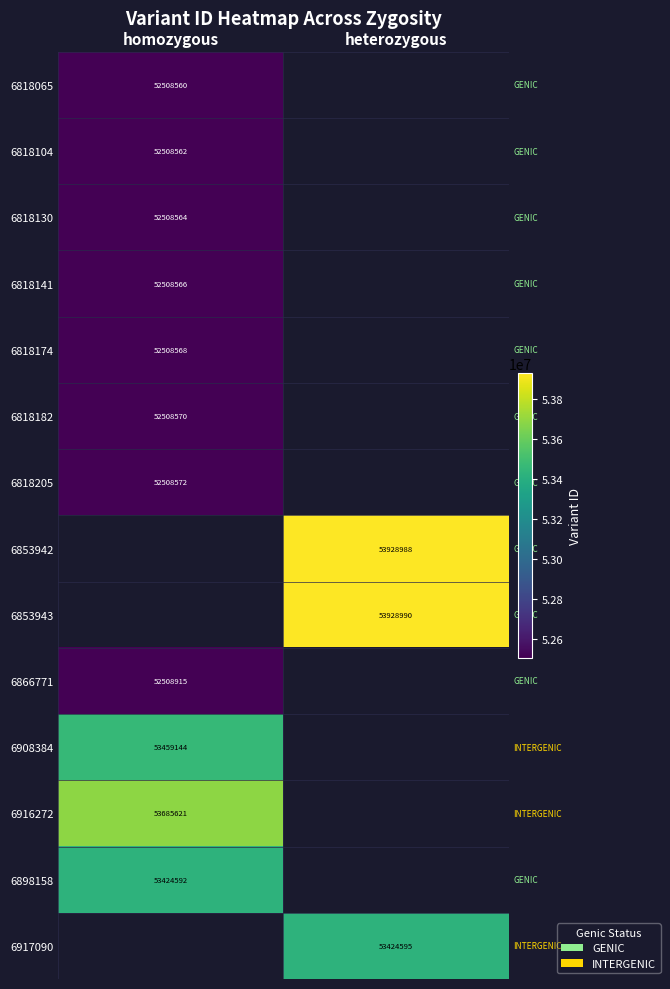

True or false: 6818104 has a value of 28659563 at homozygous.

False